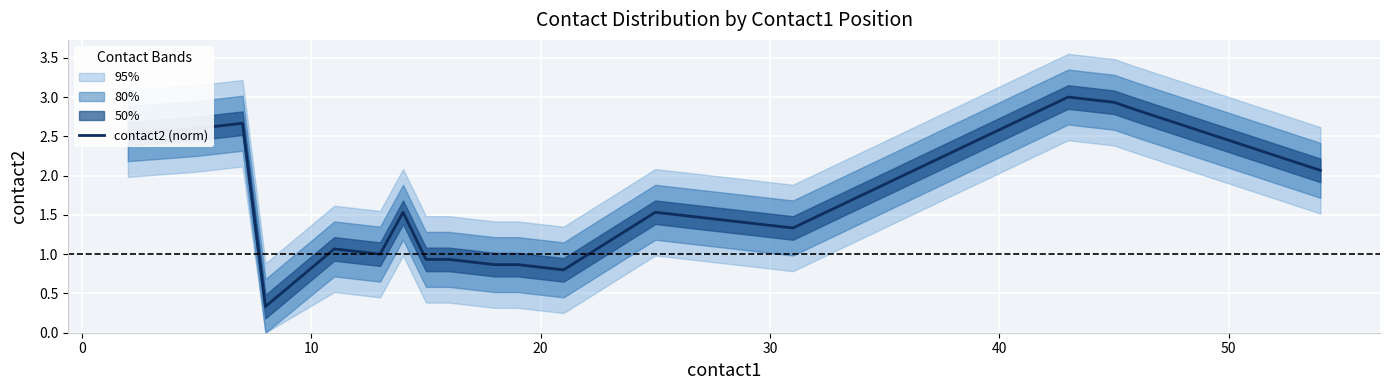

How many interior local peaks (higher than both neighbors) does the data have?

5